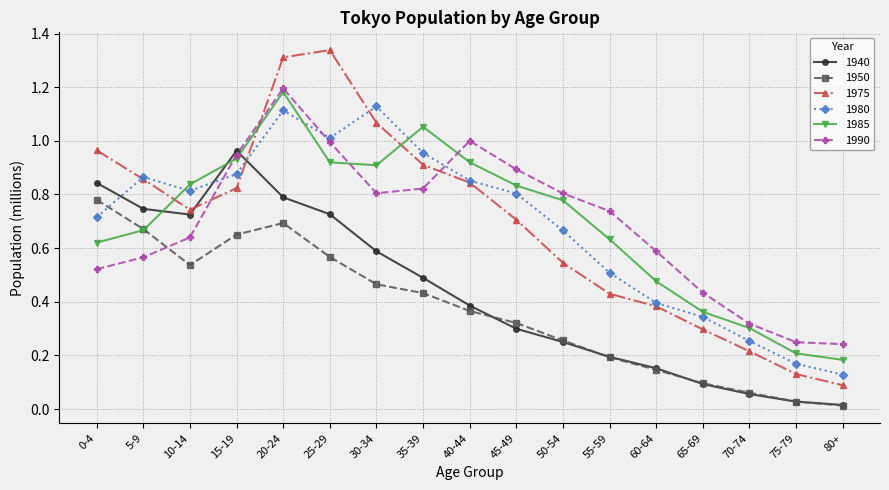

Which category has the lowest value in the 1975 series?

80+